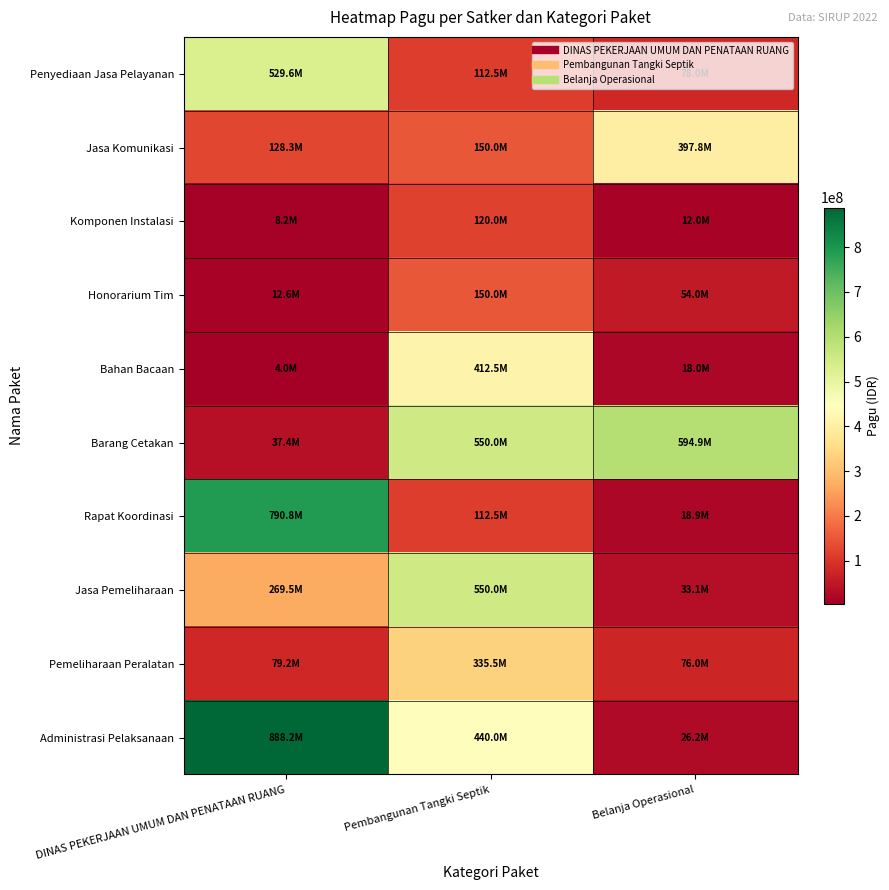

Which series has the largest total across all categories?

Administrasi Pelaksanaan